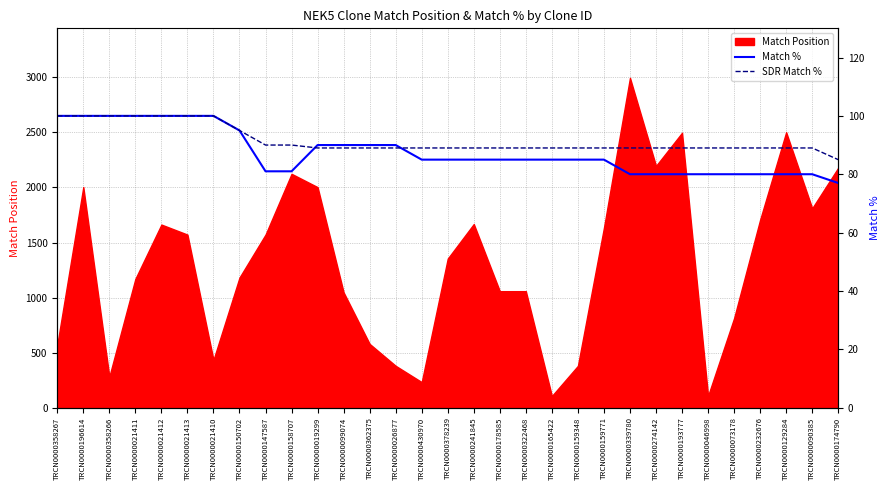

True or false: SDR Match % and Match % intersect in this chart.

True